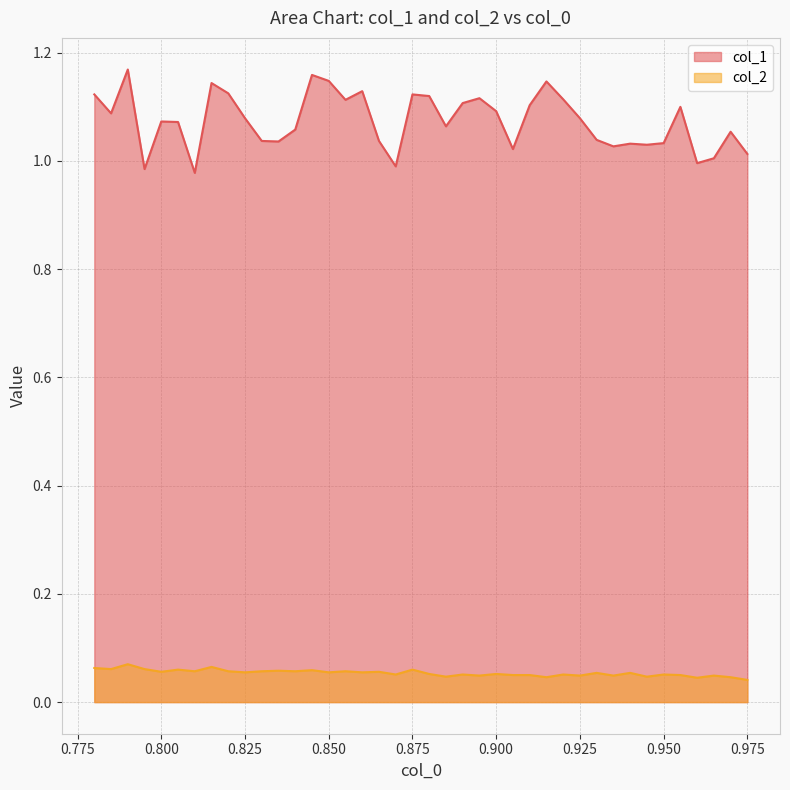

What is the maximum value shown in the chart?

1.2